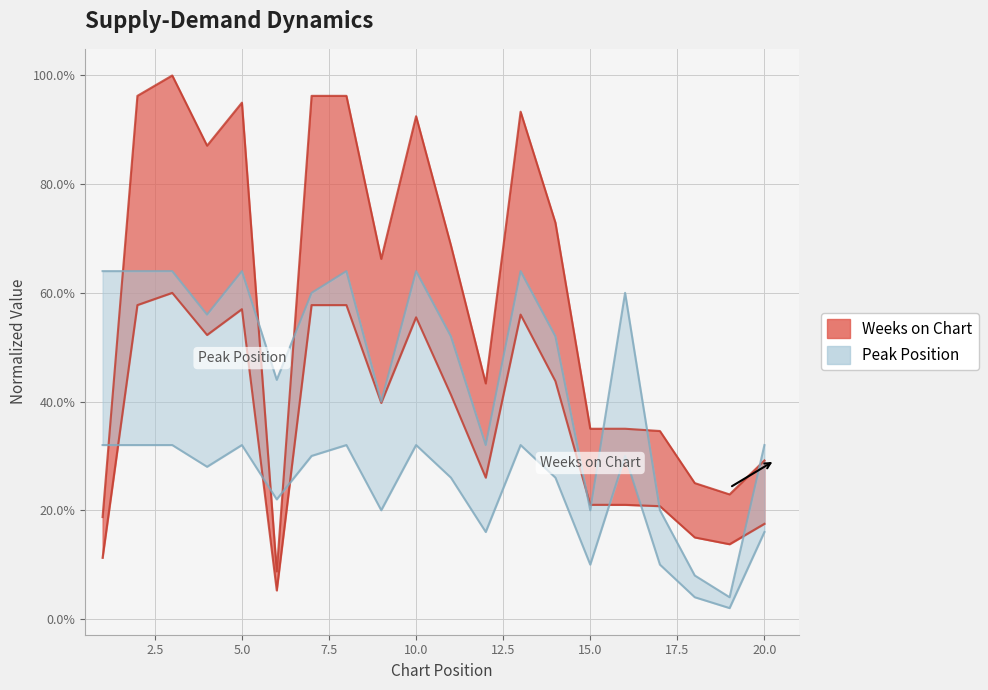

How many distinct data groups are displayed?

2